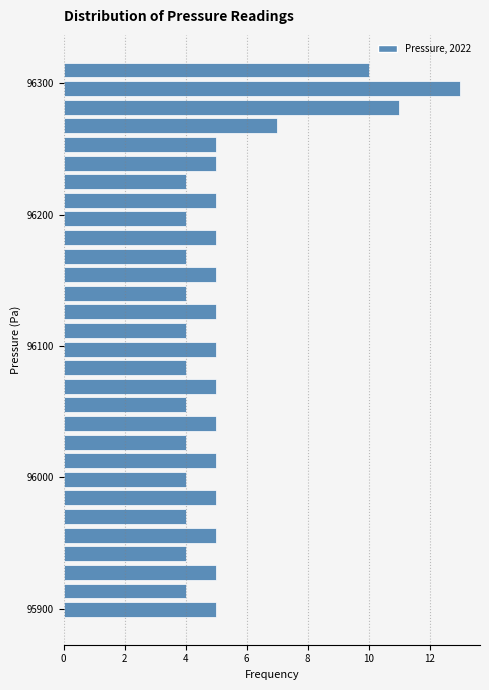

Read against the y-axis, roughly where is the centre of the longest bar?

96300